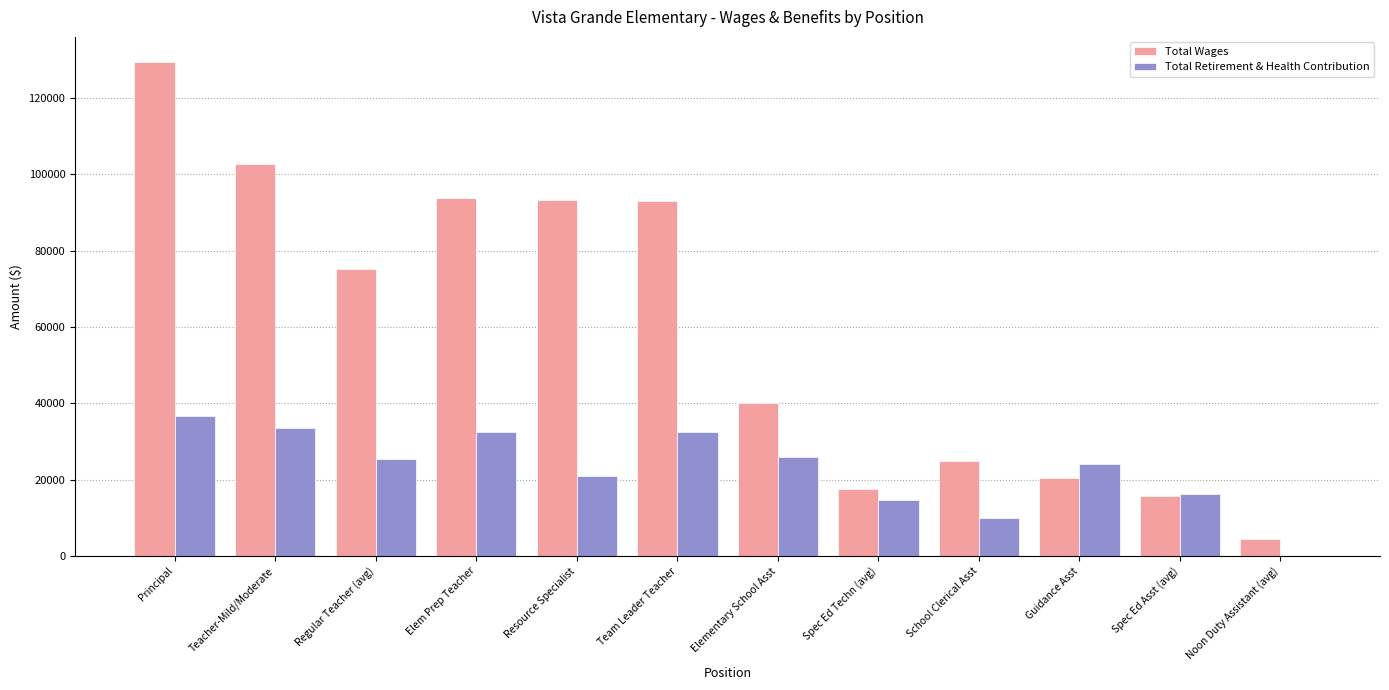

What is the sum of the Total Retirement & Health Contribution values at Resource Specialist and Regular Teacher (avg)?

46509